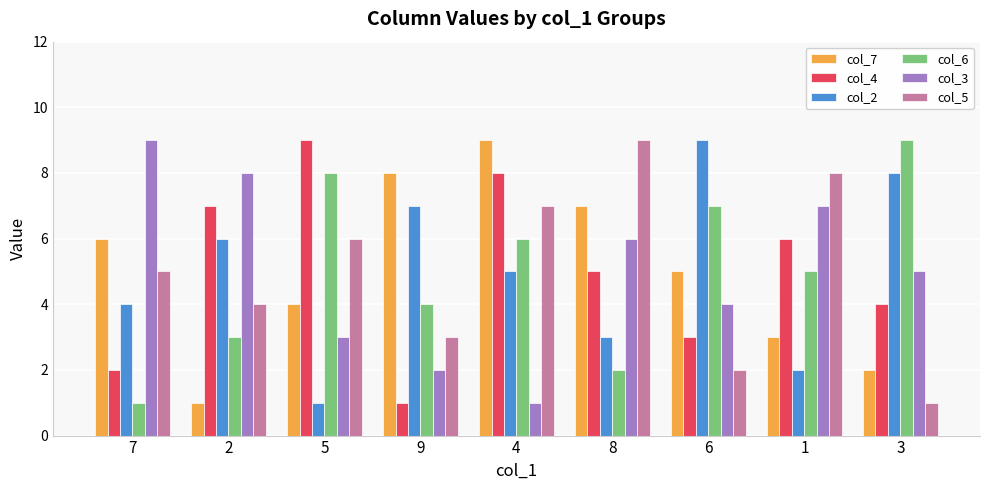

What is the total value across all series at 7?

27